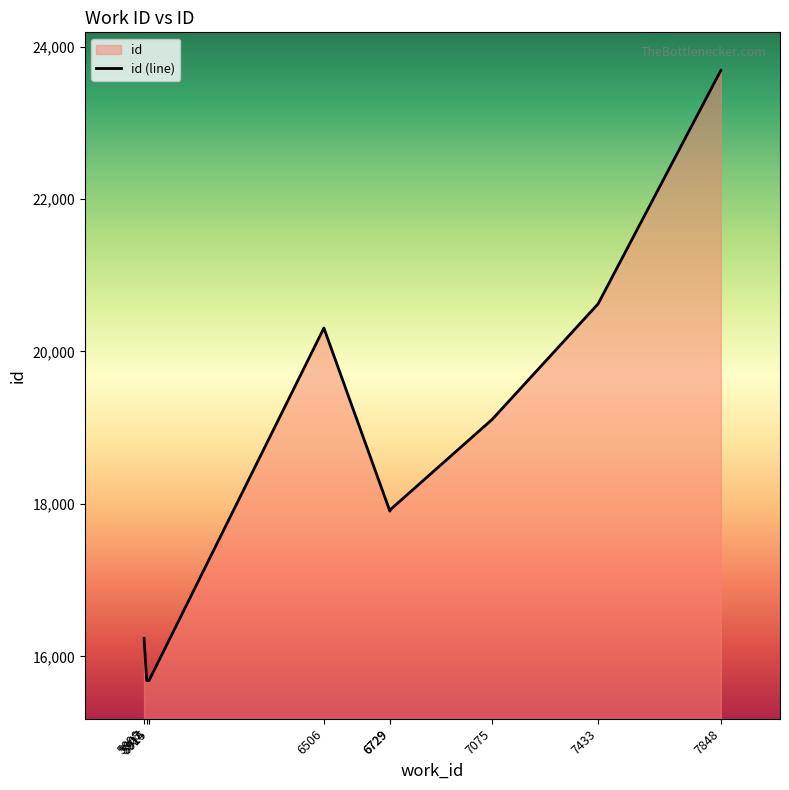

Reading right to left, list all the values displayed in this chart.

7848=23686	7433=20624	7075=19109	6729=17919	6729=17906	6506=20307	5915=15684	5914=15682	5907=15683	5898=16236